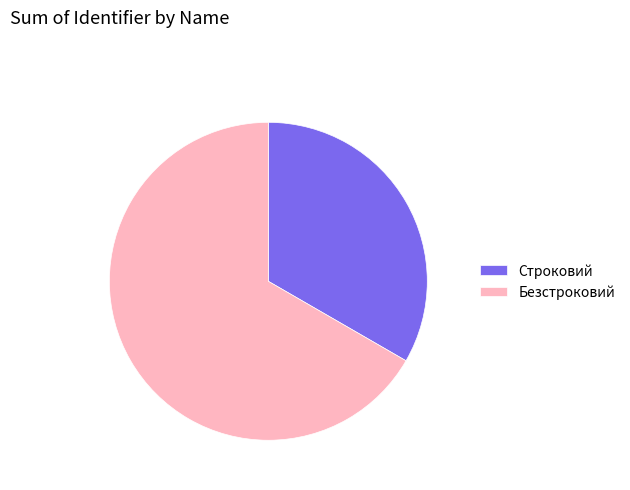

How many slices are in this pie chart?

2